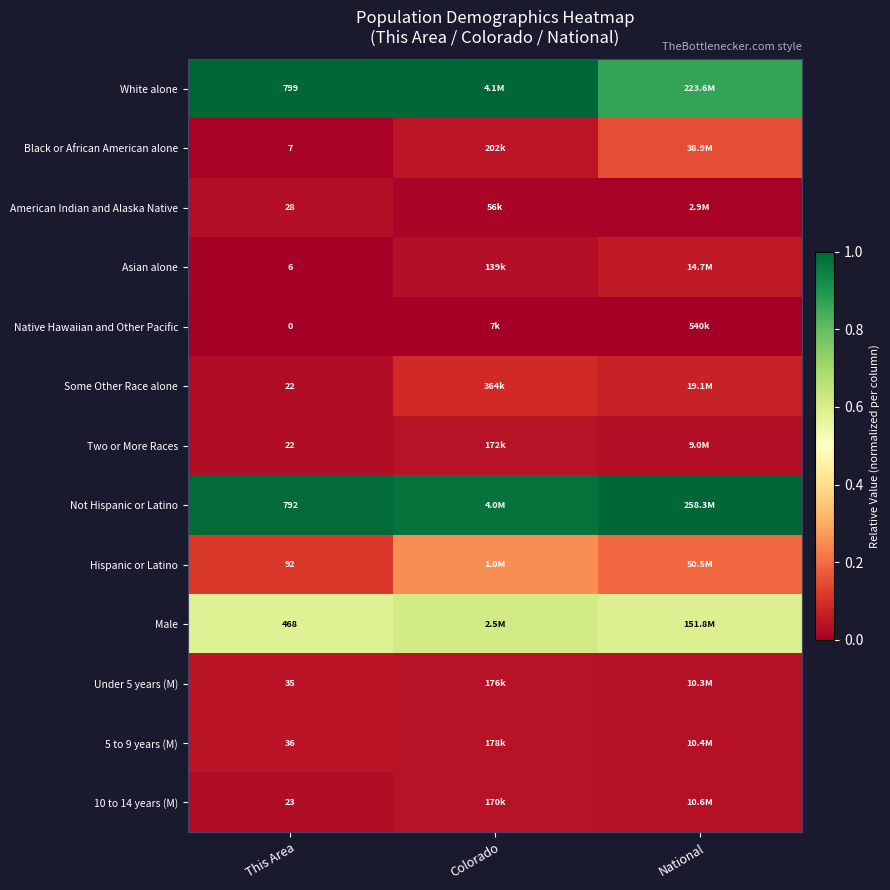

Is the value of Two or More Races at This Area greater than the value of Native Hawaiian and Other Pacific at This Area?

Yes